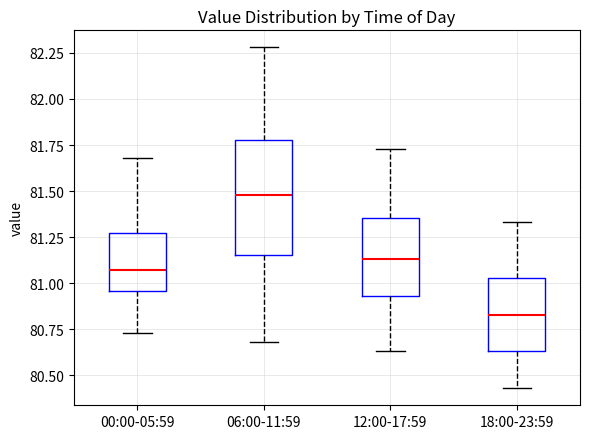

Which box's median line is the highest?

06:00-11:59